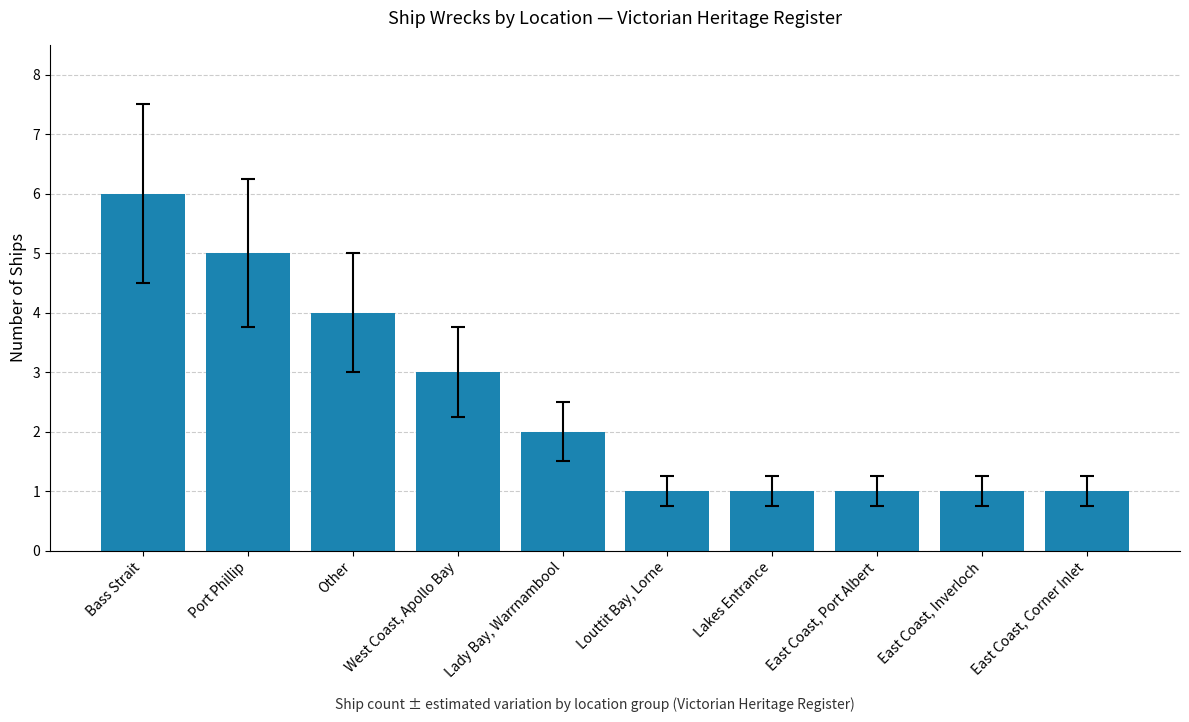

Where is the data nearest to the value 3?

West Coast, Apollo Bay